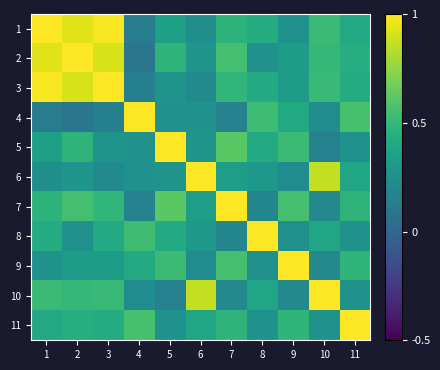

What is the spread (max minus min) of values at 3?

0.9